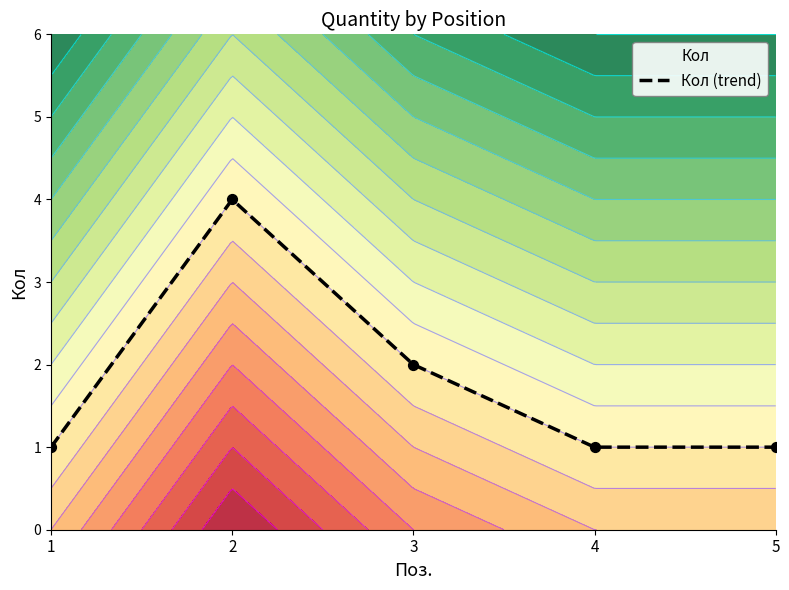

What is the change in value from 3 to 5?

-1